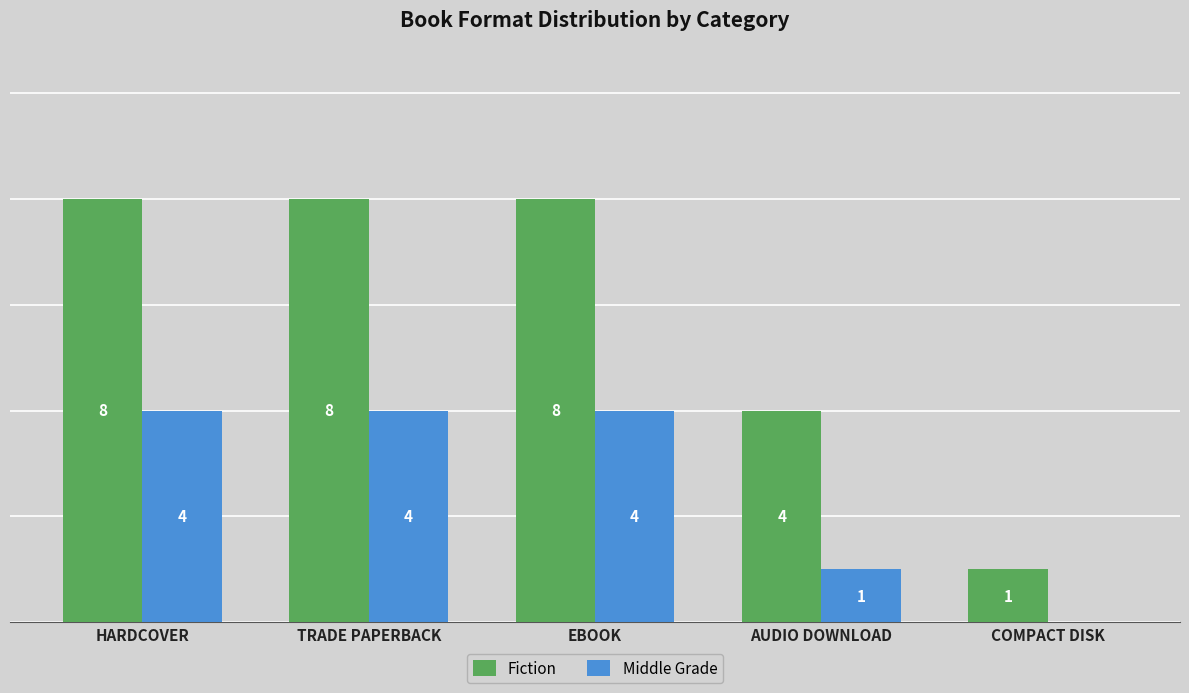

Is the value of Fiction at EBOOK greater than the value of Middle Grade at COMPACT DISK?

Yes